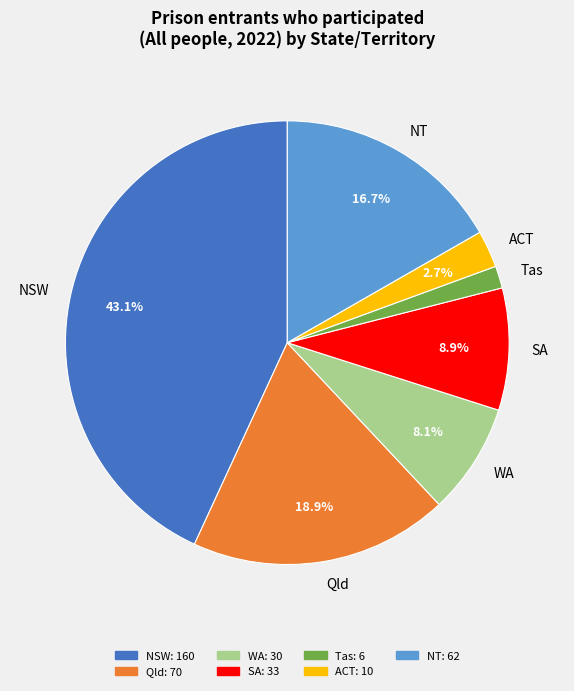

How many segments does this pie chart have?

7